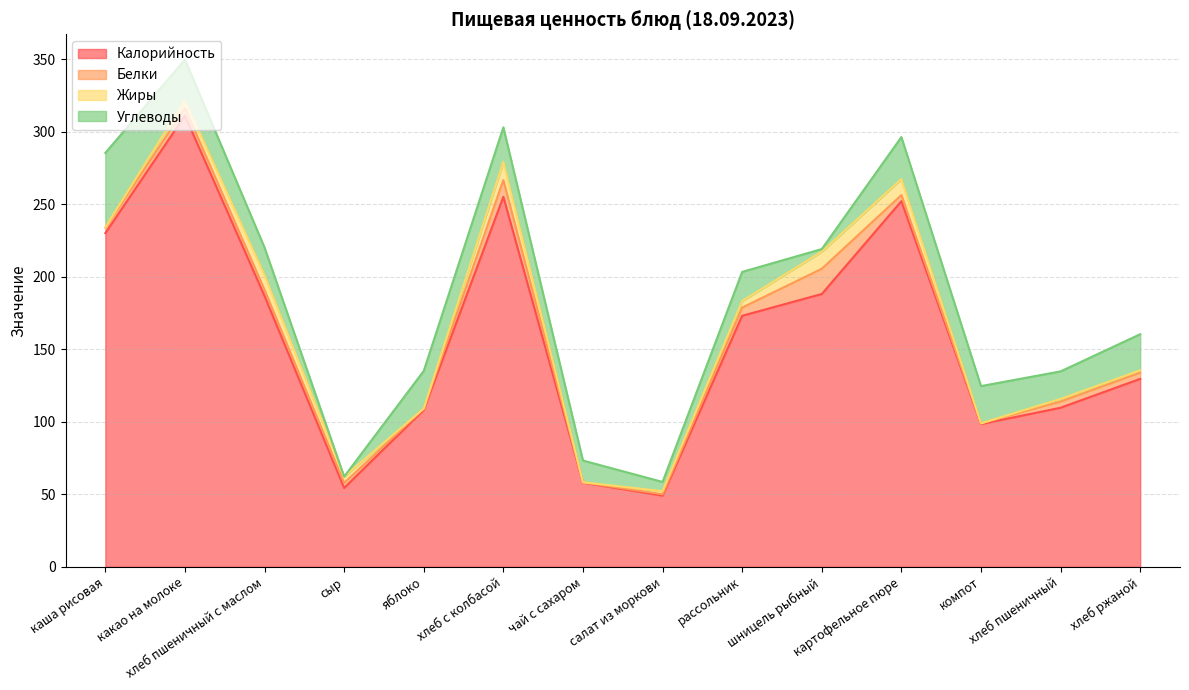

Rank the categories by Белки value from highest to lowest.

шницель рыбный, хлеб с колбасой, рассольник, какао на молоке, хлеб пшеничный с маслом, хлеб пшеничный, хлеб ржаной, картофельное пюре, каша рисовая, сыр, яблоко, салат из моркови, компот, чай с сахаром